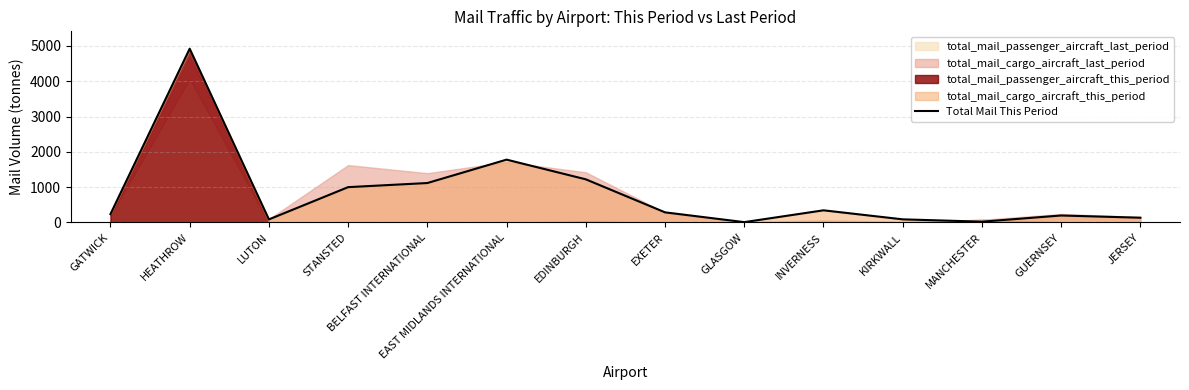

How many data points are less than 286?

7